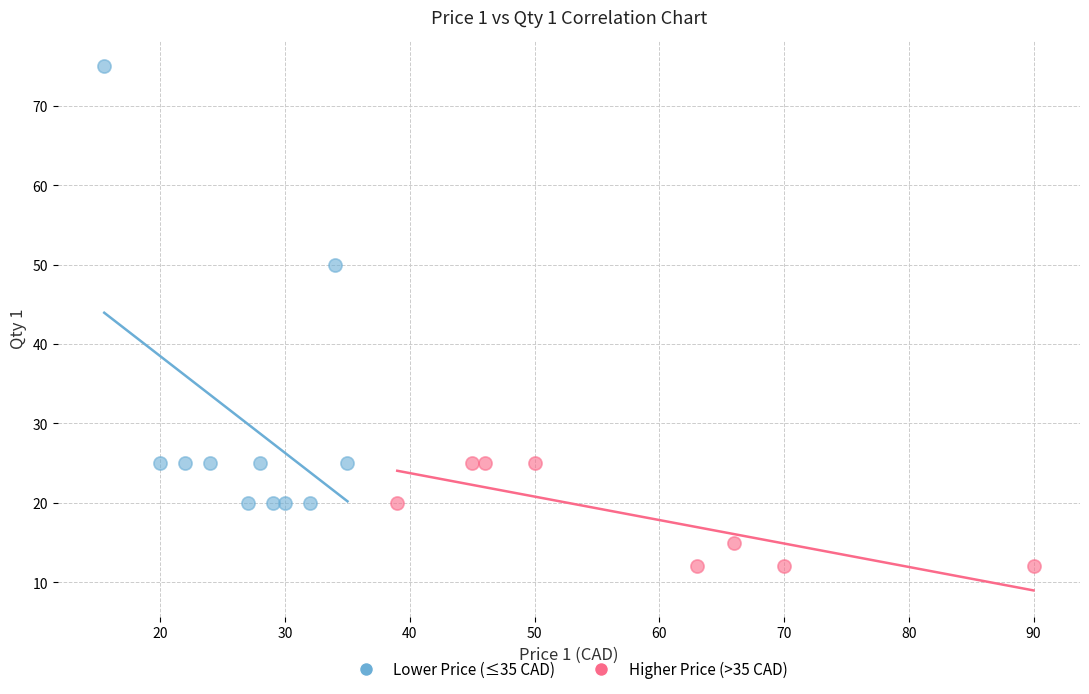

Which series has the largest Y range (max minus min)?

Lower Price (≤35 CAD)